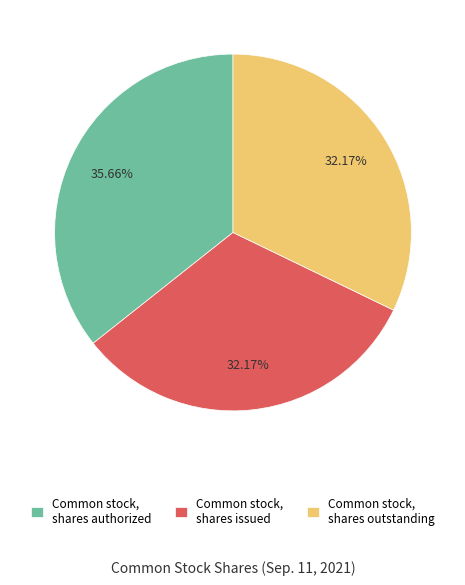

What is the ratio of the value at Common stock, shares authorized to the value at Common stock, shares issued?

1.1